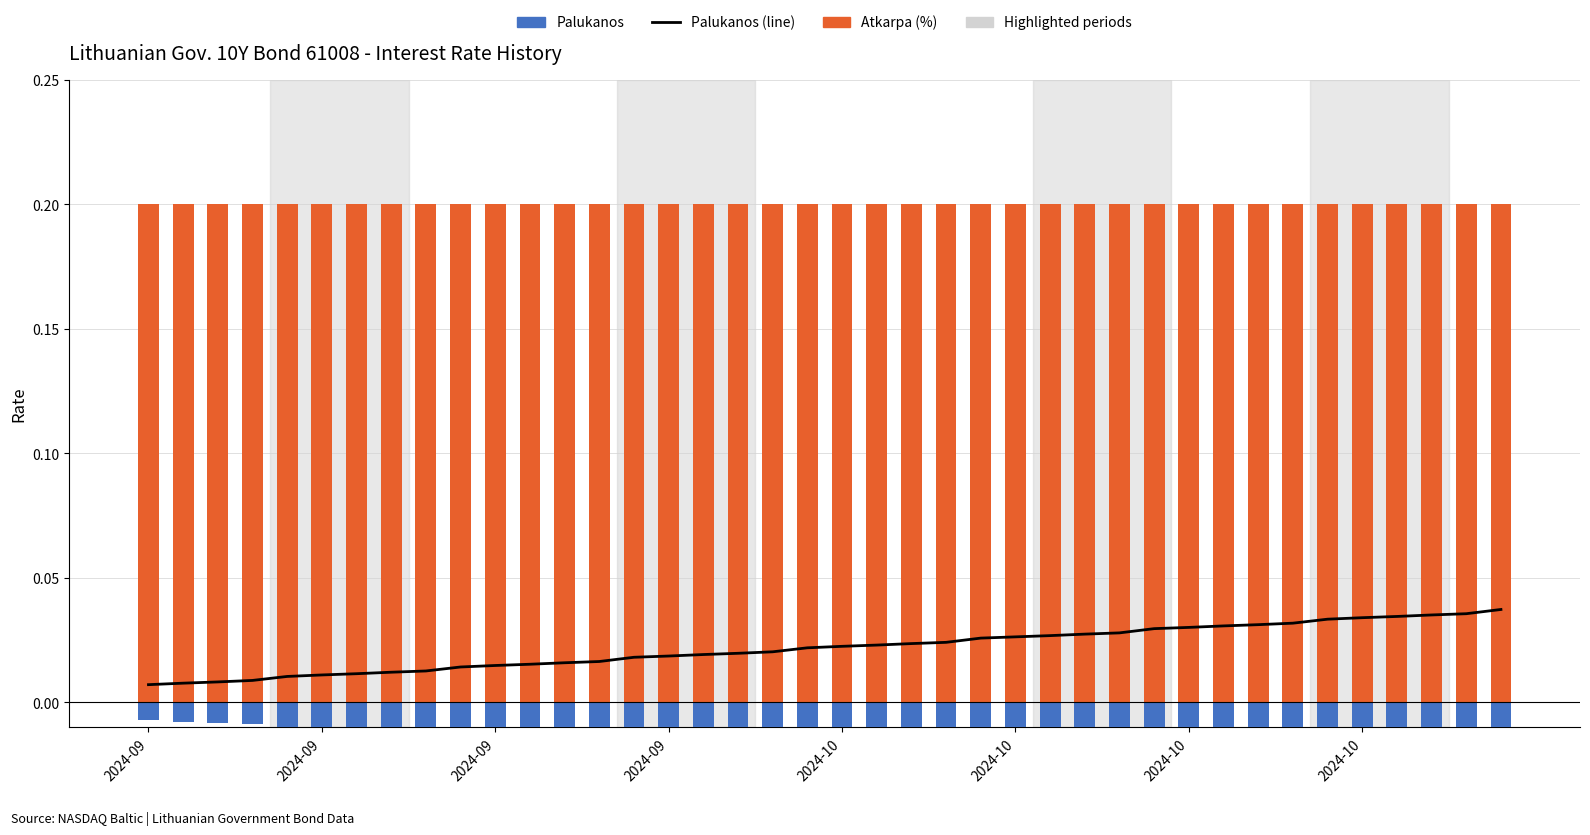

Rank the series by their maximum value, from highest to lowest.

Atkarpa (%), Palukanos (line), Palukanos